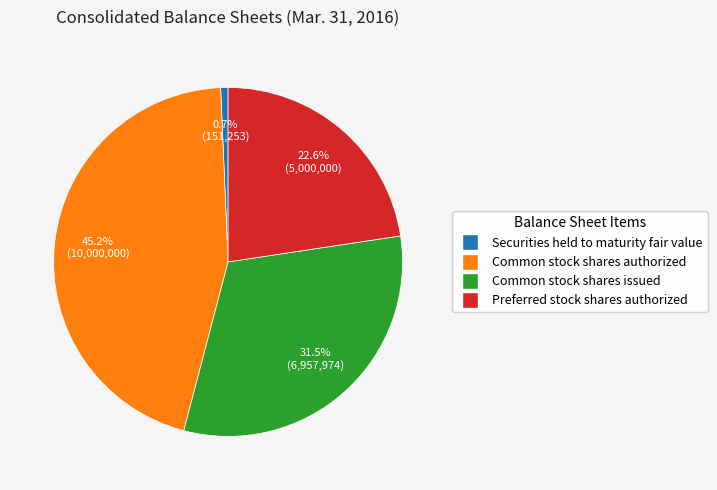

What portion of the pie excludes Common stock shares authorized?

54.8%